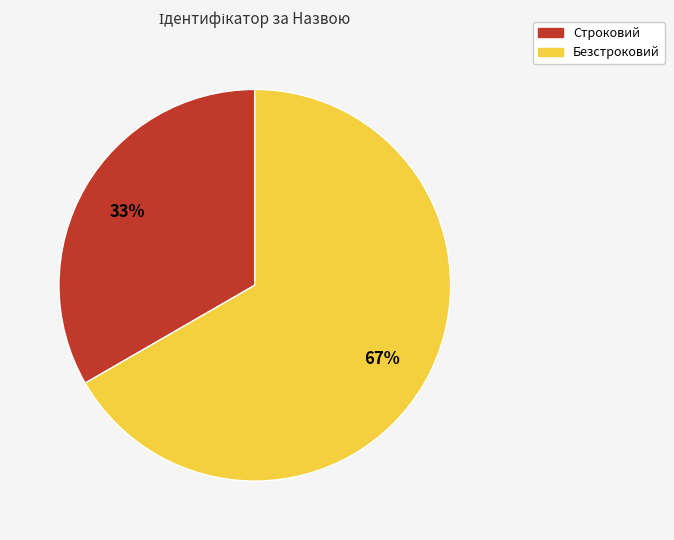

Which category has the smallest portion of the pie?

Строковий